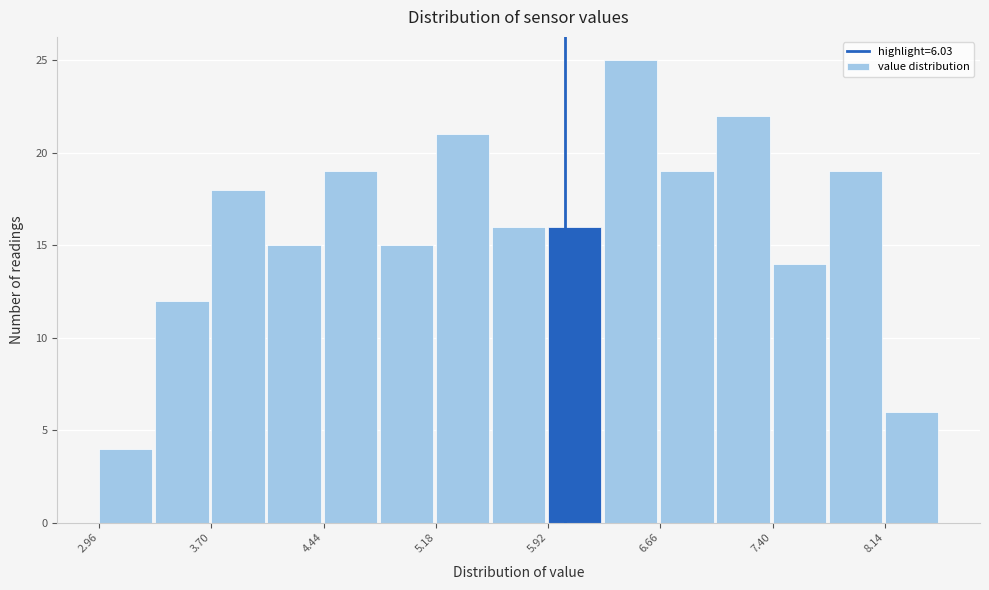

Read against the x-axis, roughly where is the centre of the tallest bar?

6.5